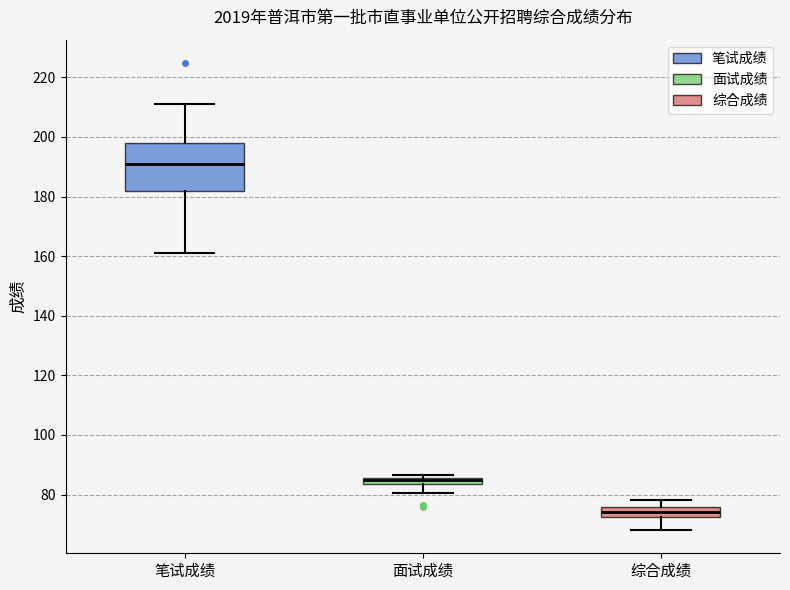

Where is the lower edge of the box for 面试成绩 on the y-axis? The values are not printed on the chart, so give them approximately, as read against the axis.

84